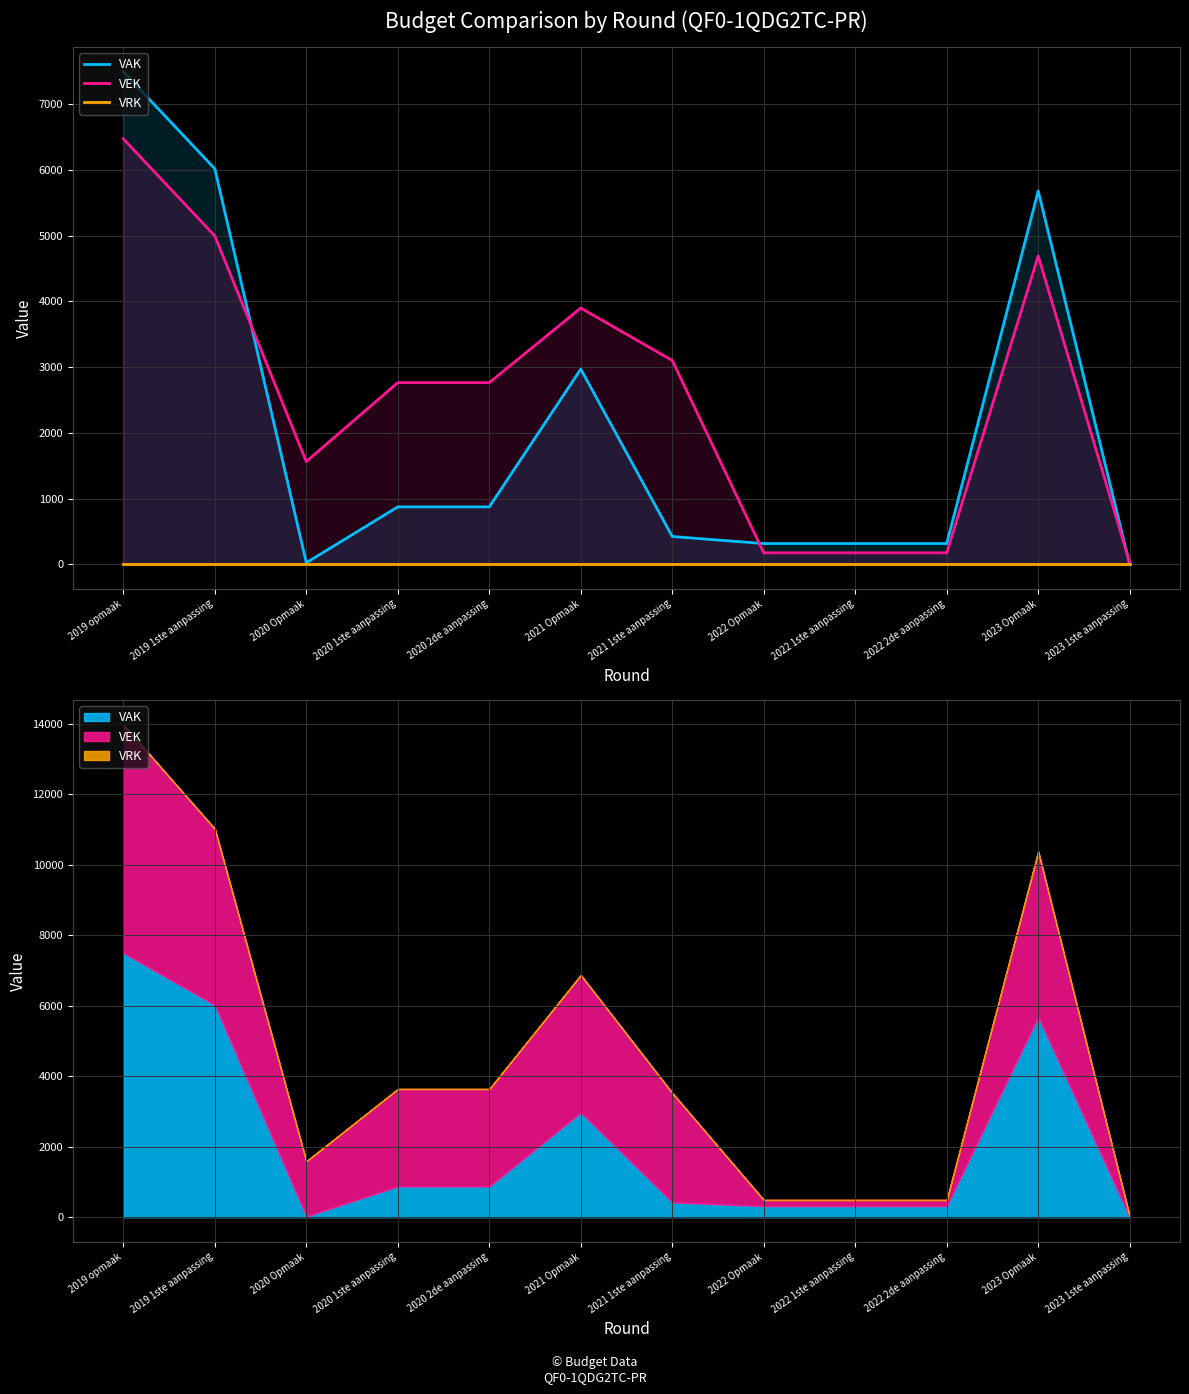

Rank the series by their maximum value, from lowest to highest.

VRK, VEK, VAK